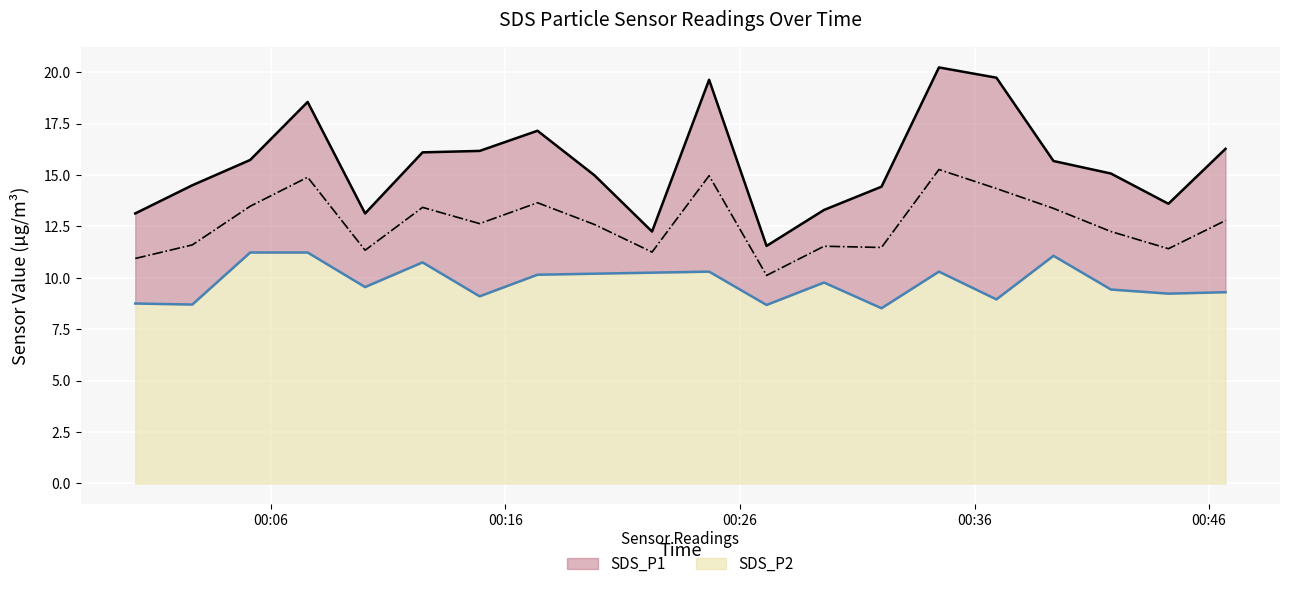

List the labels in order of SDS_P2 value, smallest first.

2021/03/22 00:32:02, 2021/03/22 00:27:08, 2021/03/22 00:02:39, 2021/03/22 00:00:13, 2021/03/22 00:36:56, 2021/03/22 00:14:54, 2021/03/22 00:44:16, 2021/03/22 00:46:42, 2021/03/22 00:41:49, 2021/03/22 00:10:01, 2021/03/22 00:29:35, 2021/03/22 00:17:22, 2021/03/22 00:19:48, 2021/03/22 00:22:15, 2021/03/22 00:24:41, 2021/03/22 00:34:29, 2021/03/22 00:12:28, 2021/03/22 00:39:22, 2021/03/22 00:05:07, 2021/03/22 00:07:34